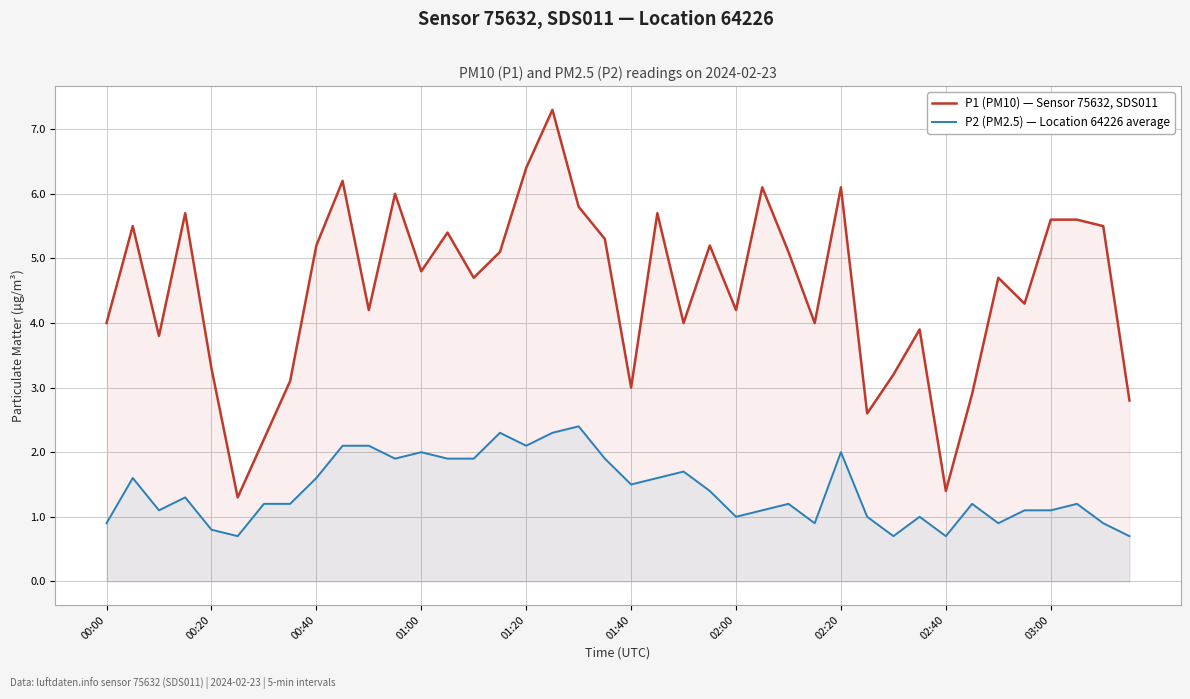

Which series has the widest spread of values?

P1 (PM10) — Sensor 75632, SDS011